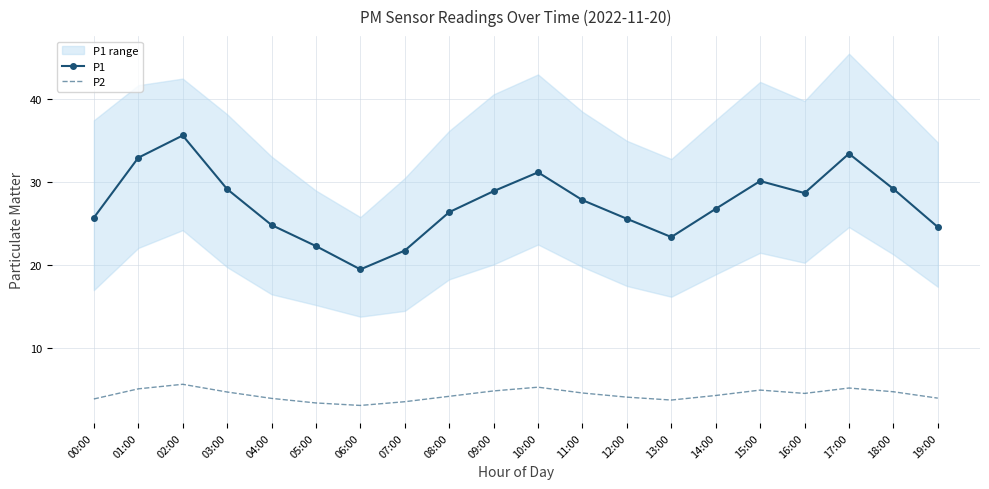

True or false: P1 has more than 0 interior local peaks.

True